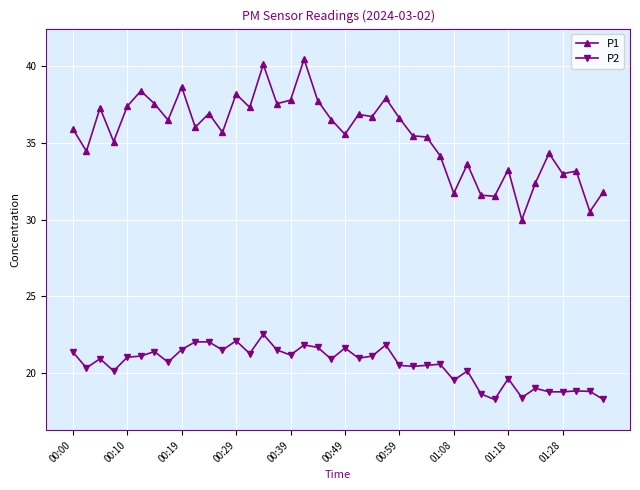

What is the average value of the P1 series?

35.5